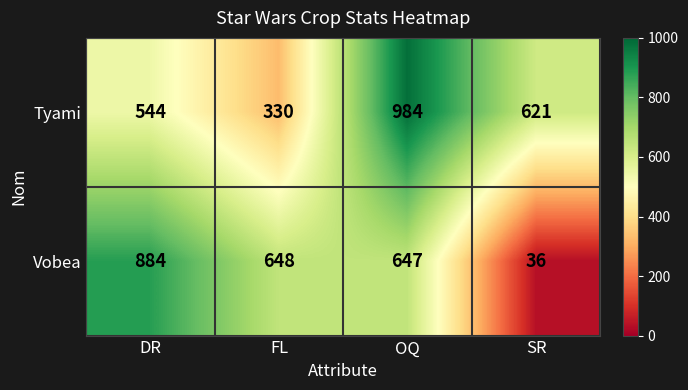

At which category is the sum across all series the highest?

OQ